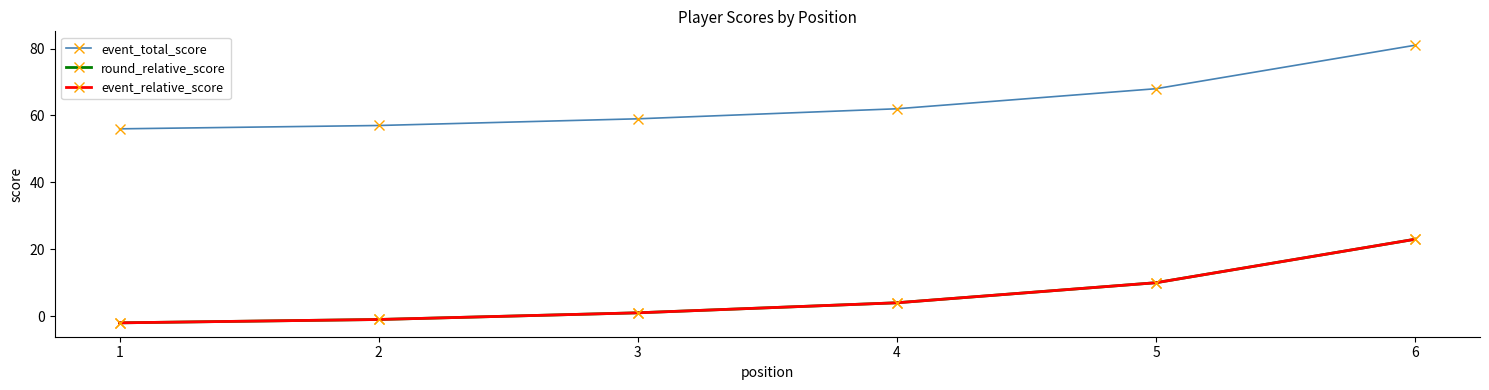

At how many categories does at least one series exceed 29?

6